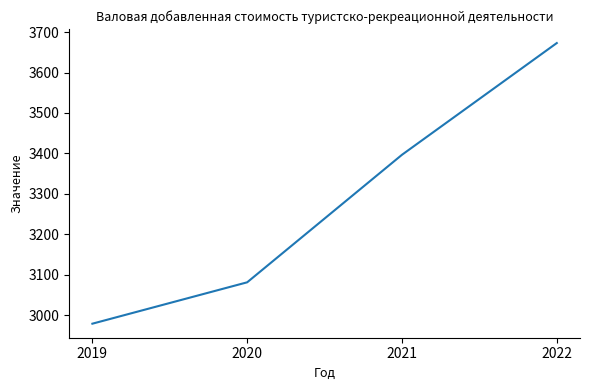

Is this an area chart (filled region under the line)?

No